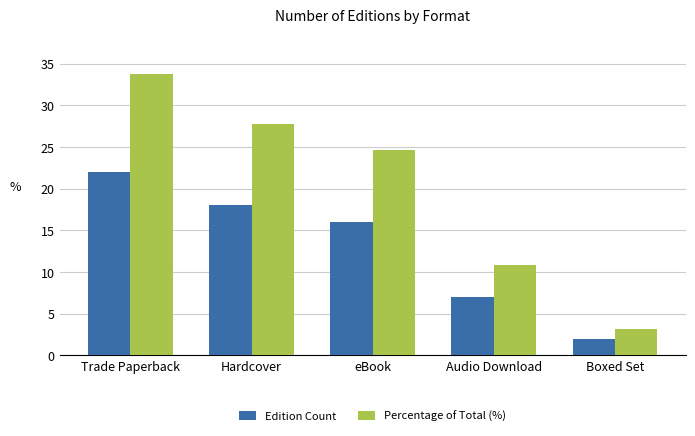

Is the value of Edition Count at Trade Paperback greater than the value of Percentage of Total (%) at Audio Download?

Yes